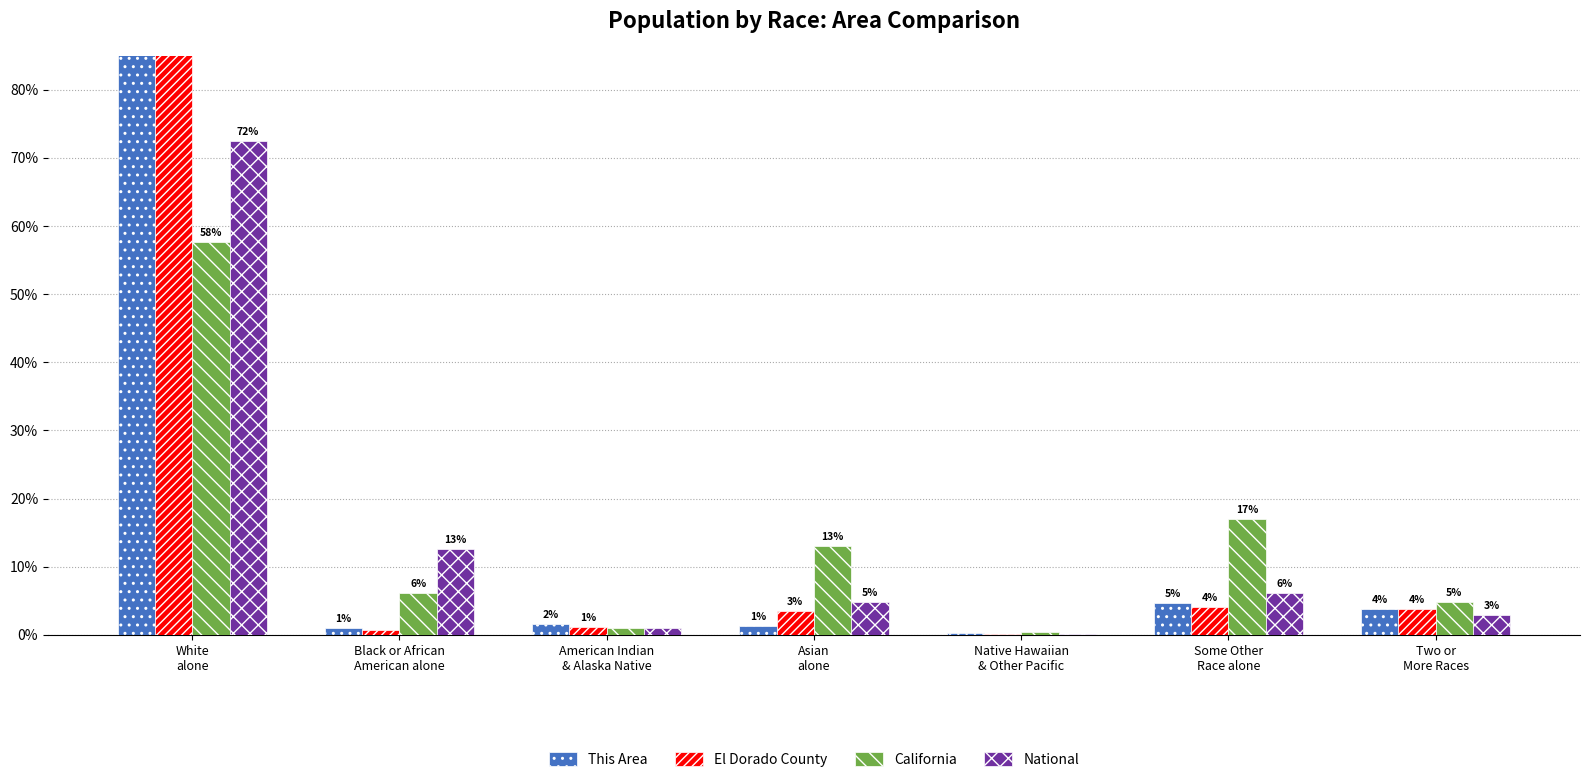

Is it true that This Area equals 1.0 at Black or African
American alone?

True